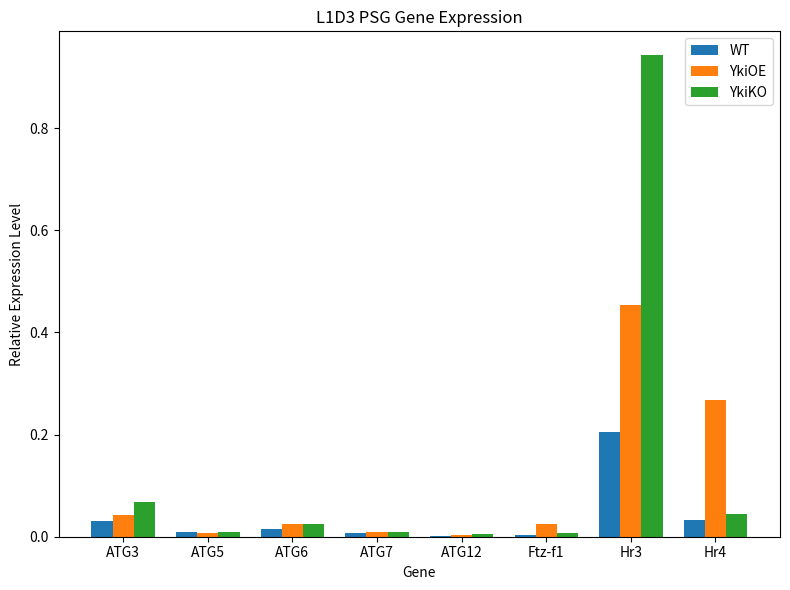

The value of YkiOE at ATG7 is 0.0. True or false?

True